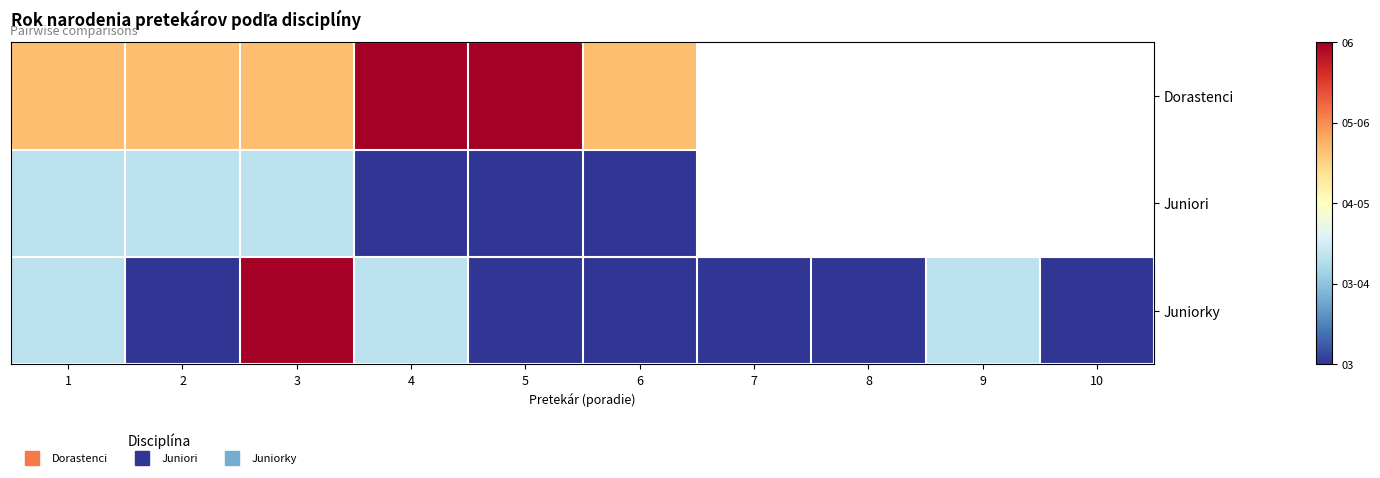

Which has a higher value, 4 or 5?

4